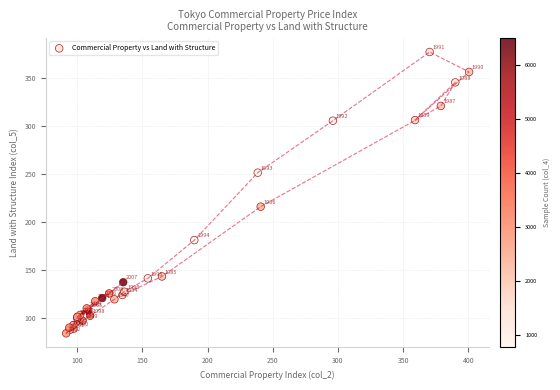

What Y value in the scatter plot is closest to 230?

216.1